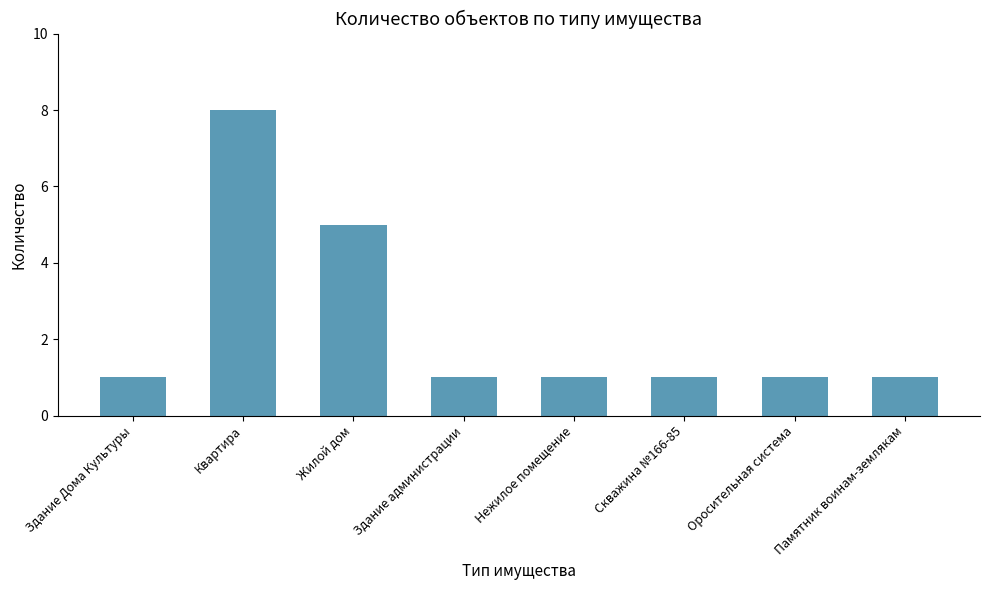

What is the average value?

2